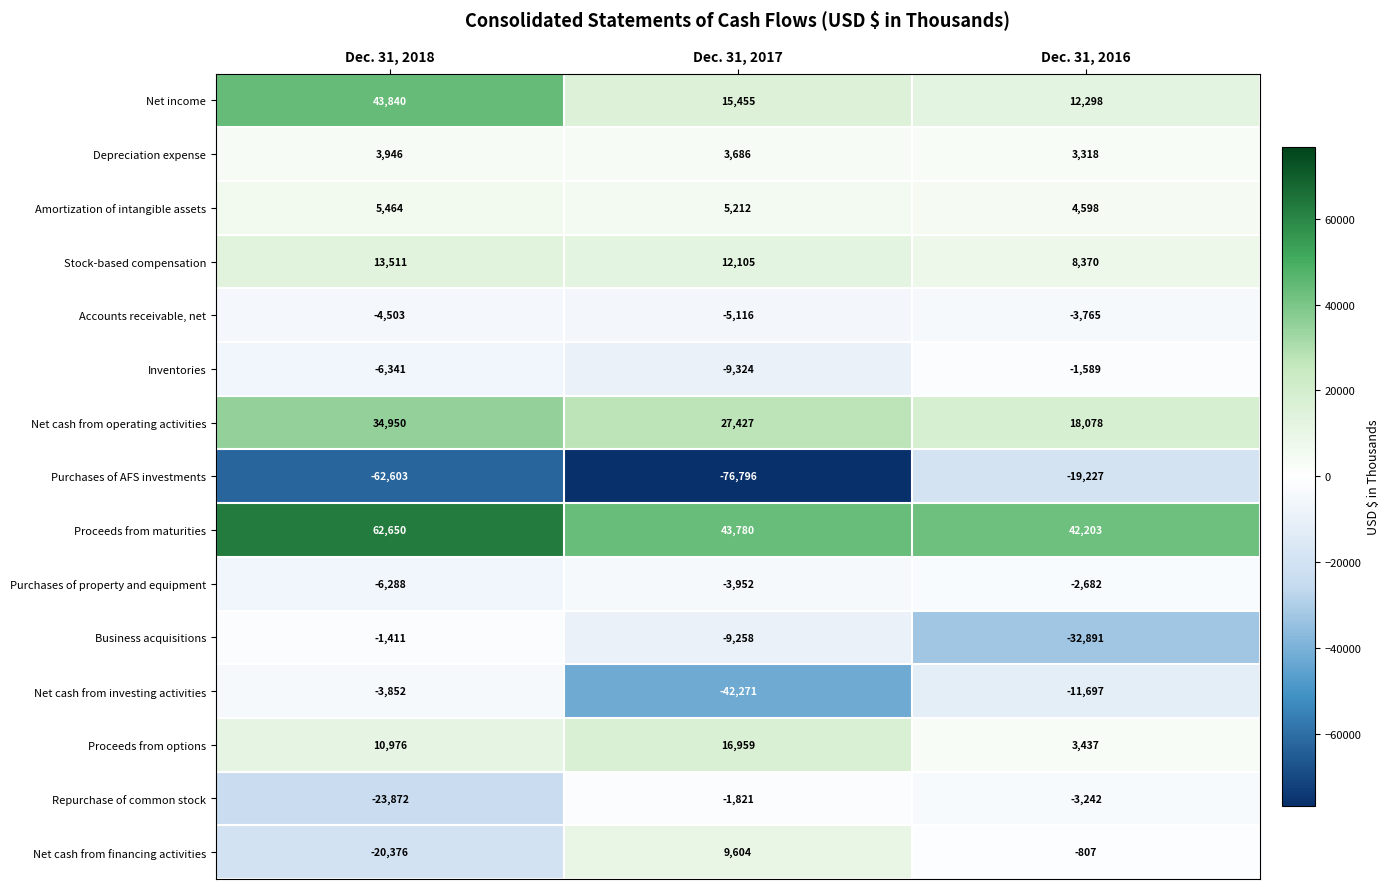

What is the difference between the maximum and minimum values in the Net cash from investing activities series?

38419